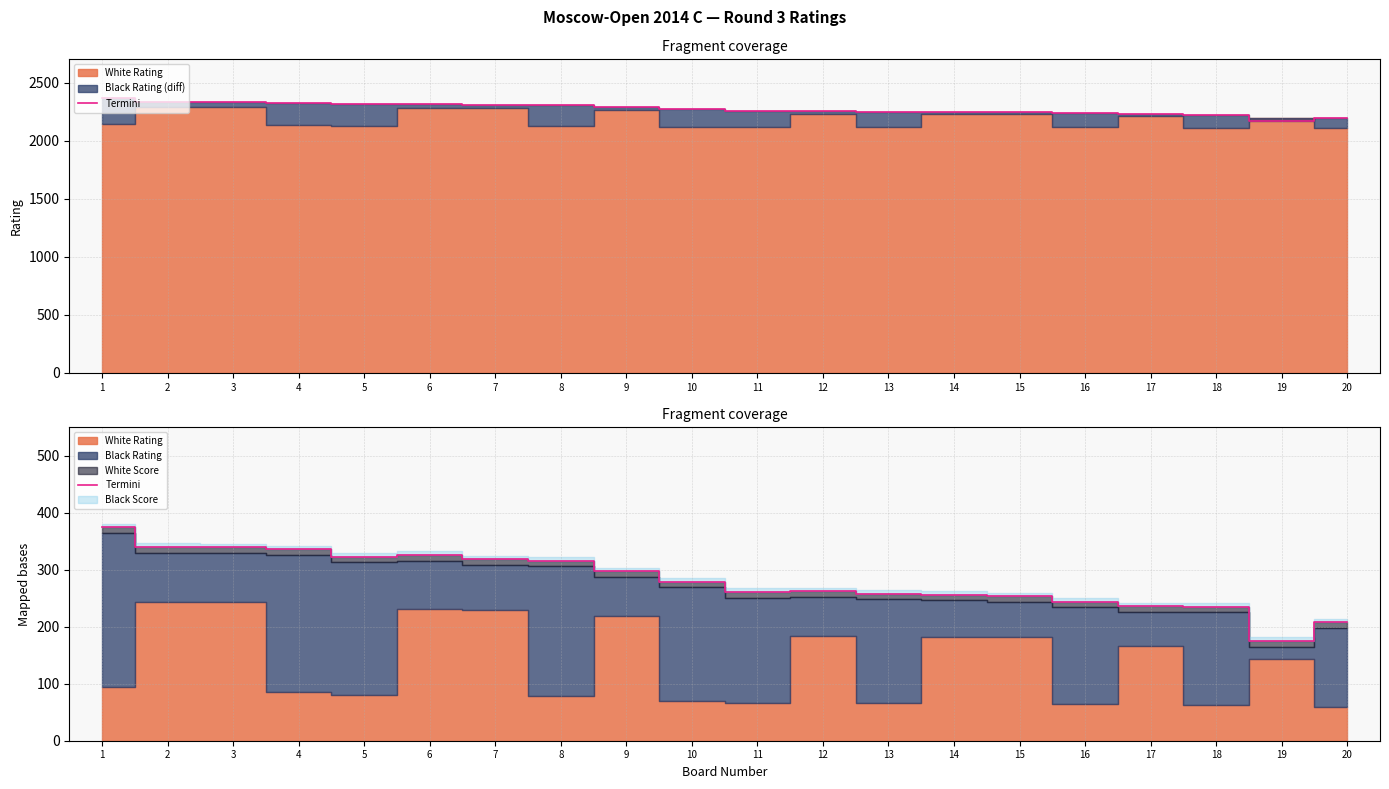

What value does the data have at 17, to the nearest 10?

240